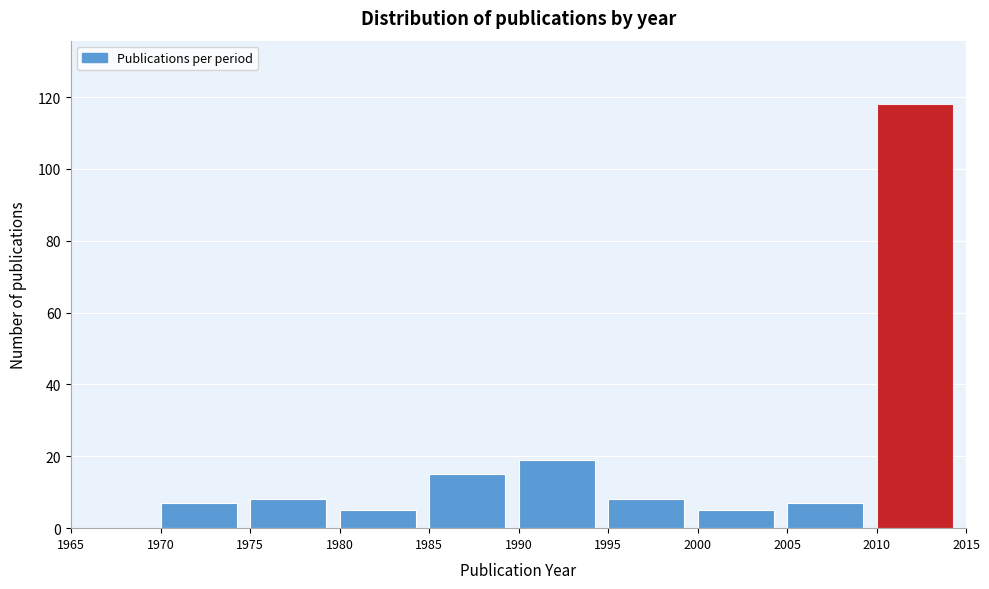

Over which range of the x-axis is the bar tallest?

2010 to 2015